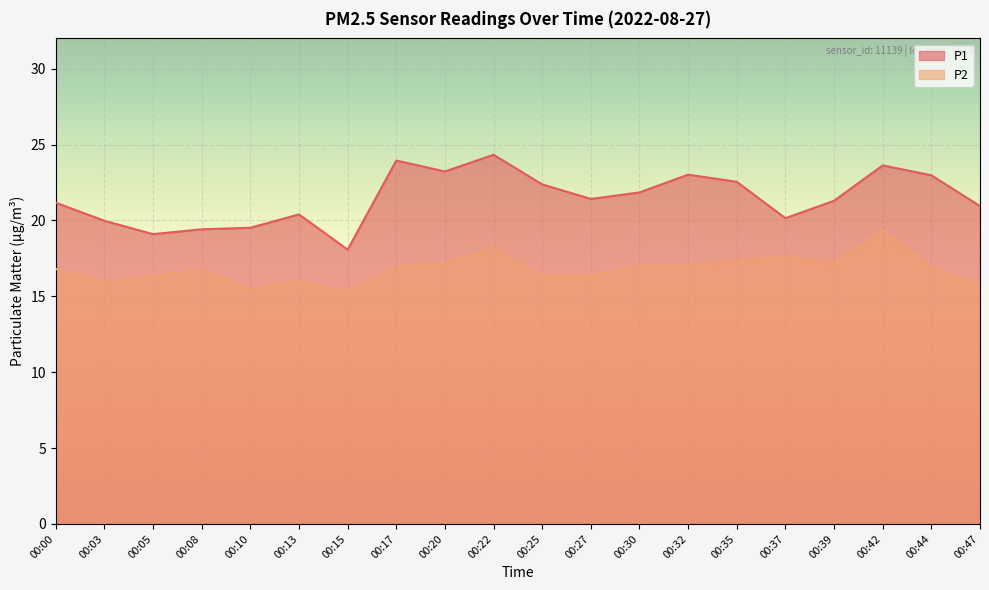

Where does the P2 series first go above 16?

00:00